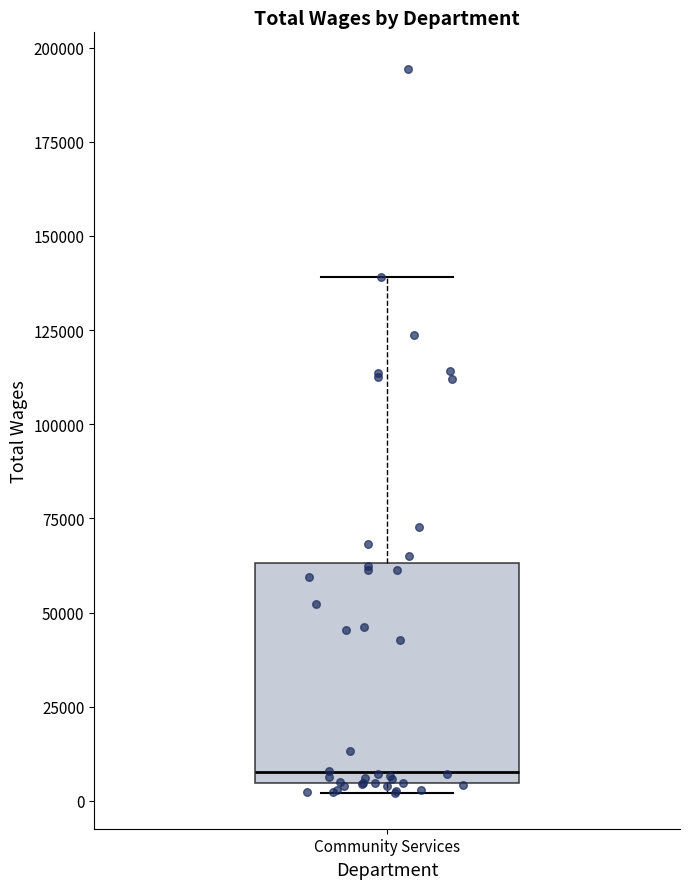

Transcribe this box plot: give where the median line is, the range the box spans, and where the two whiskers end, as read against the y-axis. The values are not printed on the chart, so give them approximately, as read against the axis.

median 10000, box 5000 to 65000, whiskers 0 to 140000